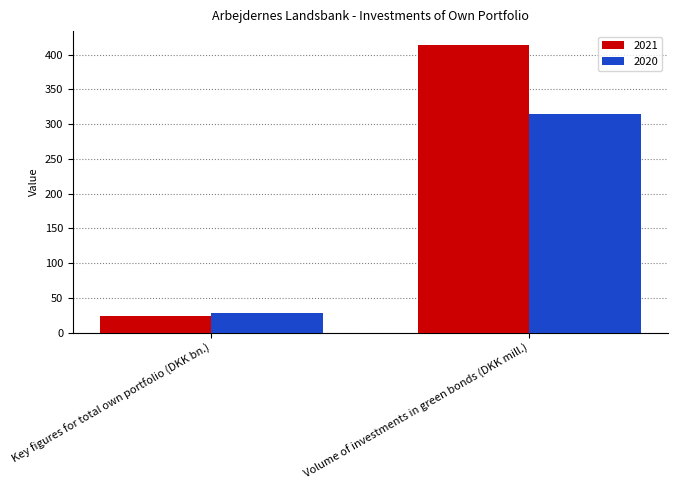

True or false: 2020 has a value of 28 at Key figures for total own portfolio (DKK bn.).

True